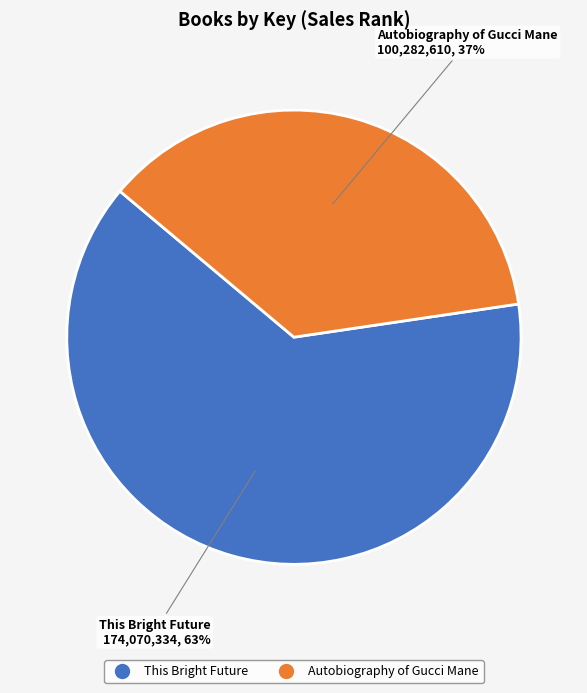

Is it true that This Bright Future is 50% of the pie?

False